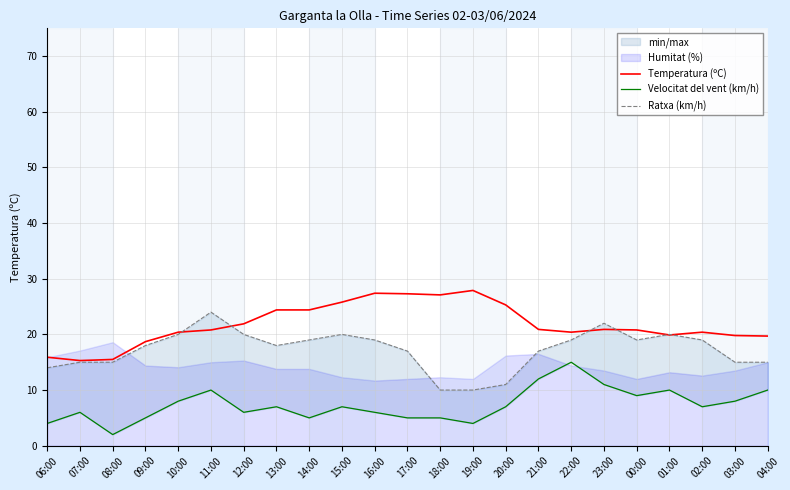

How many interior local valleys does the Ratxa (km/h) series have?

2